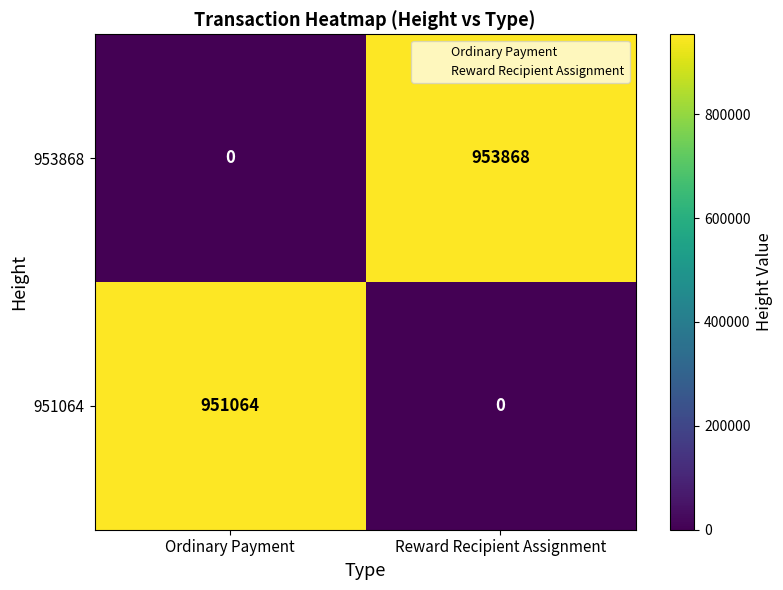

Rank the series by their average value, from highest to lowest.

953868, 951064